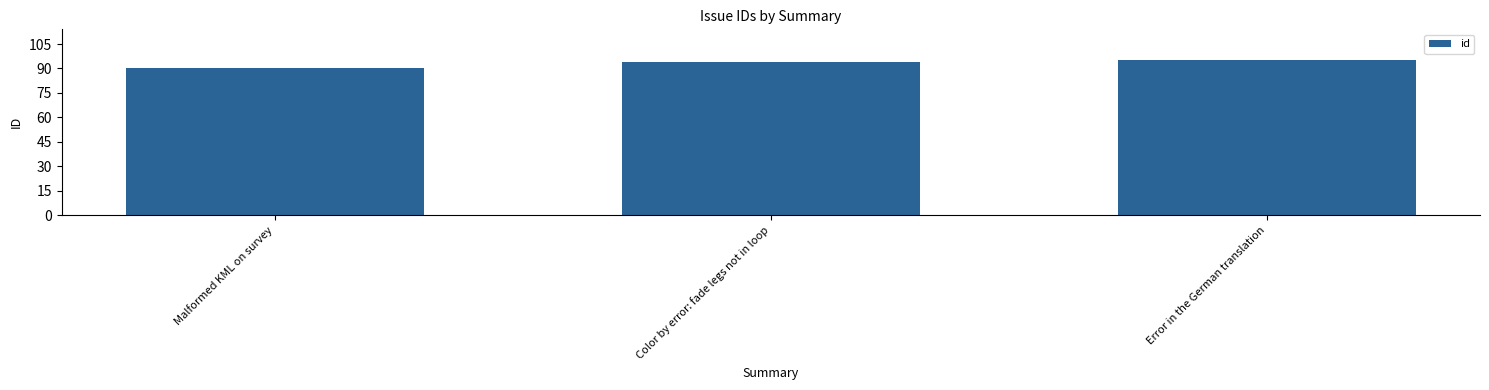

What is the label of the 3rd bar from the right?

Malformed KML on survey